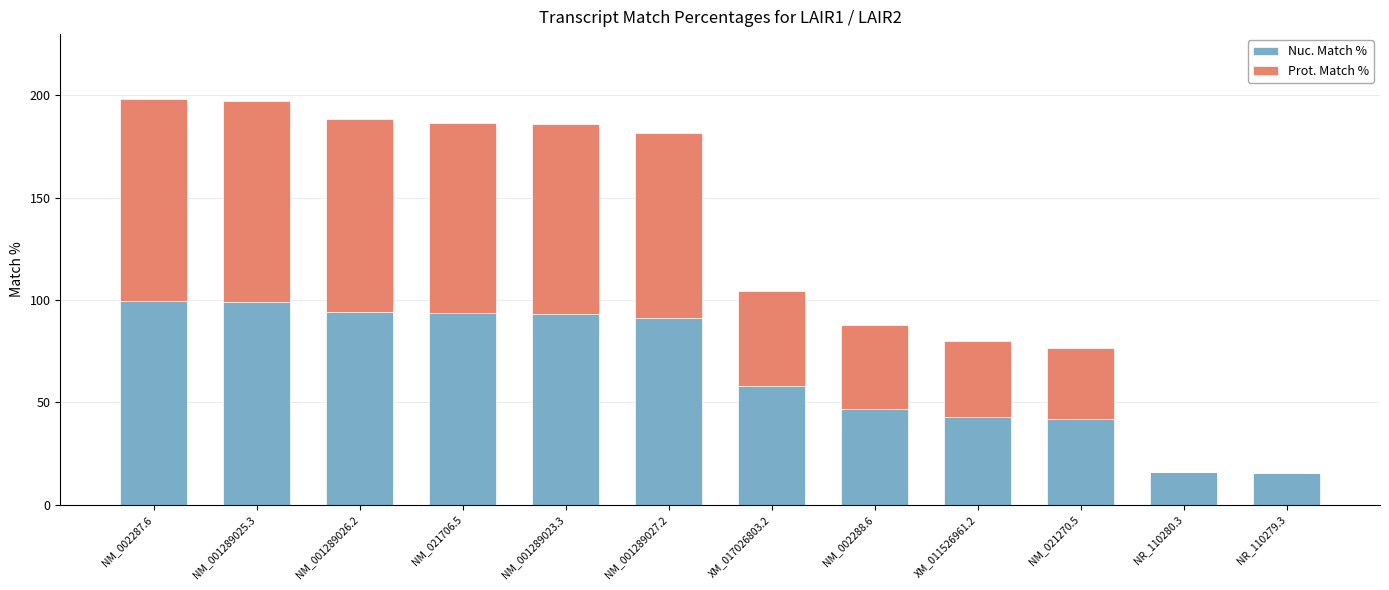

What is the sum of all Nuc. Match % values?

792.1